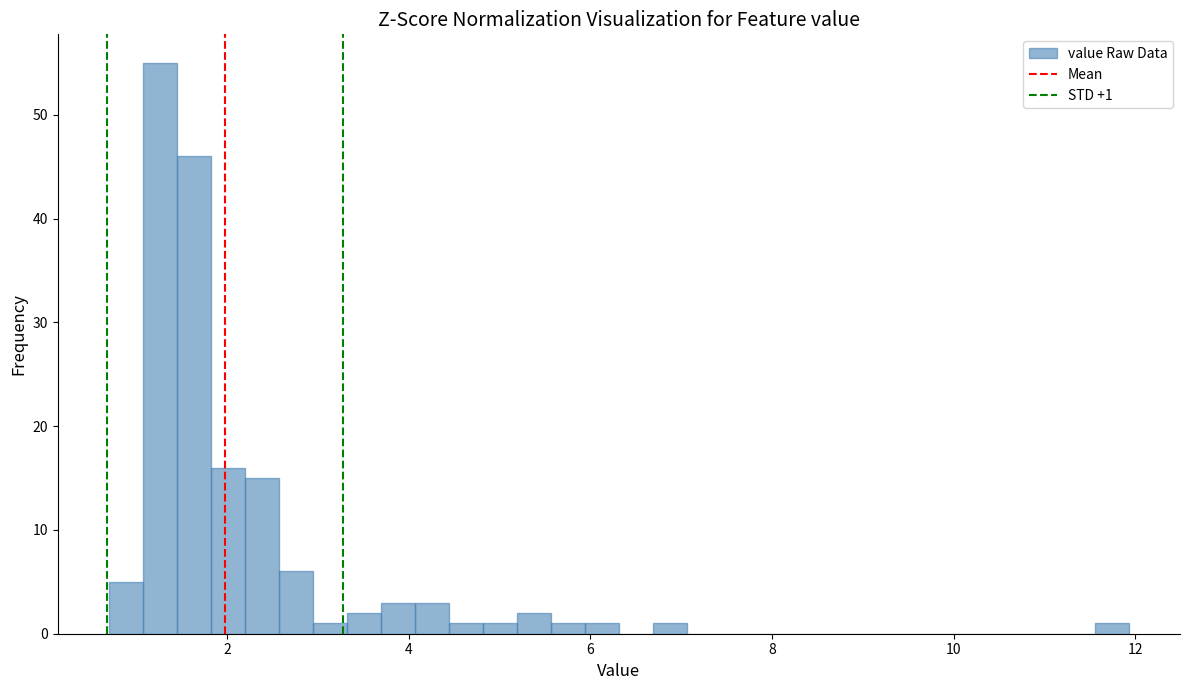

Around what value on the x-axis is the tallest bar? Give the approximate position of its centre, as read against the axis.

1.2